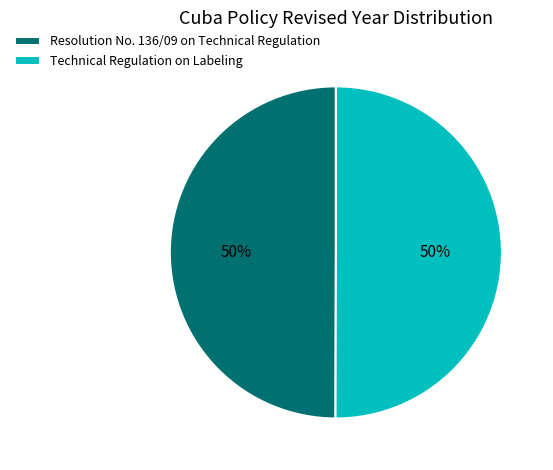

Combined, do Resolution No. 136/09 on Technical Regulation and Technical Regulation on Labeling account for over 50%?

Yes